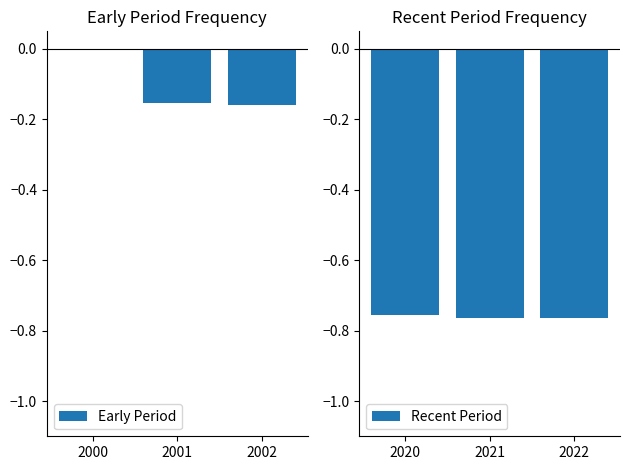

The value of Recent Period at 2022 is -1.4. True or false?

False